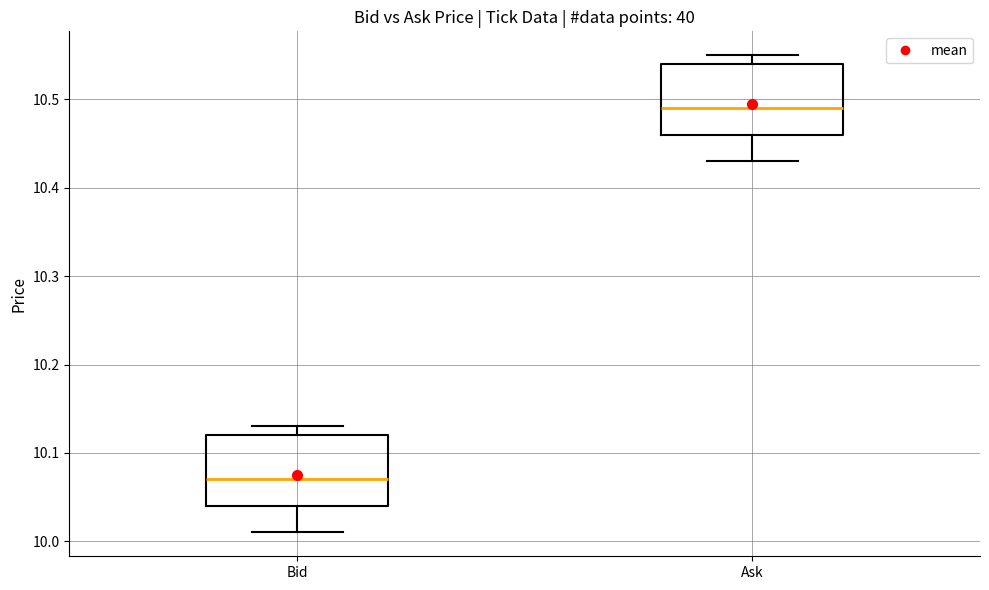

Which box's median line is the lowest?

Bid